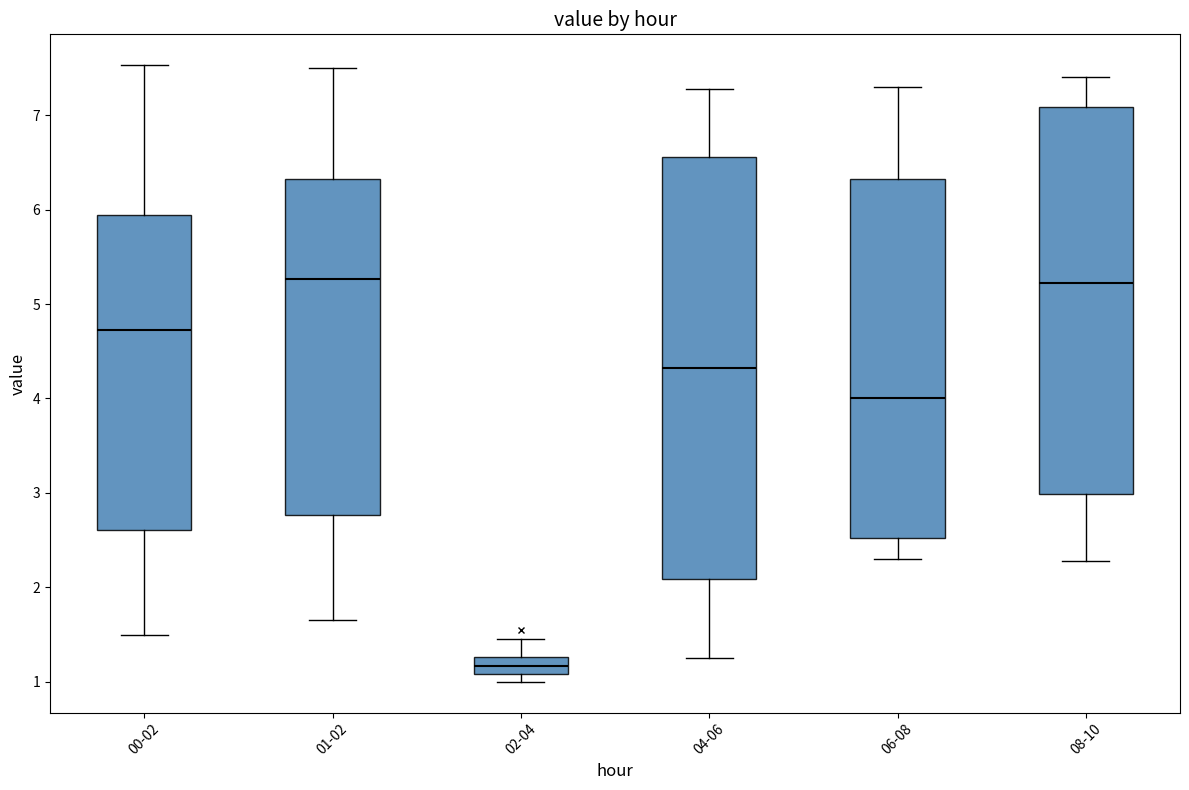

Reading left to right, transcribe this box plot: for each box, give where its median line is, the range the box spans, and where its two whiskers end, as read against the y-axis. The values are not printed on the chart, so give them approximately, as read against the axis.

00-02: median 4.7, box 2.6 to 5.9, whiskers 1.5 to 7.5
01-02: median 5.3, box 2.8 to 6.3, whiskers 1.7 to 7.5
02-04: median 1.2, box 1.1 to 1.3, whiskers 1.0 to 1.5
04-06: median 4.3, box 2.1 to 6.6, whiskers 1.3 to 7.3
06-08: median 4.0, box 2.5 to 6.3, whiskers 2.3 to 7.3
08-10: median 5.2, box 3.0 to 7.1, whiskers 2.3 to 7.4